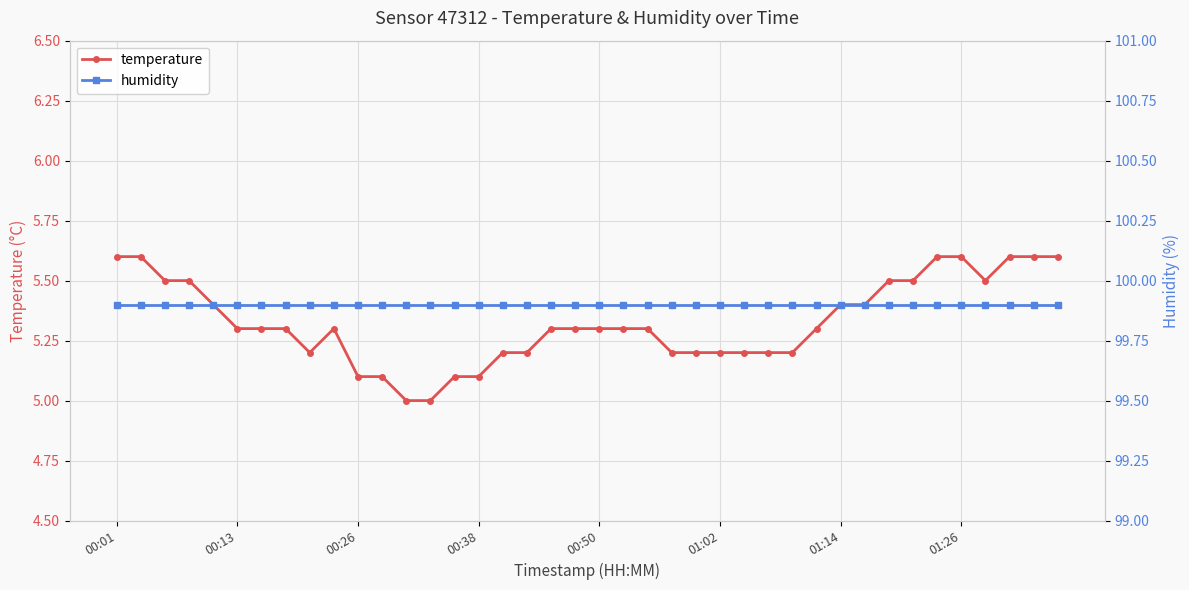

How many lines are shown in the chart?

2